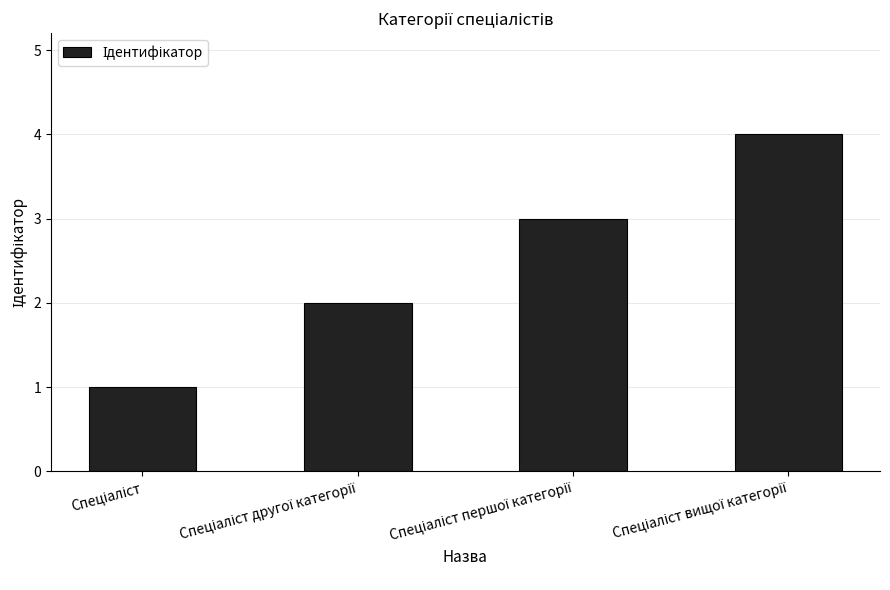

What is the sum of all values?

10